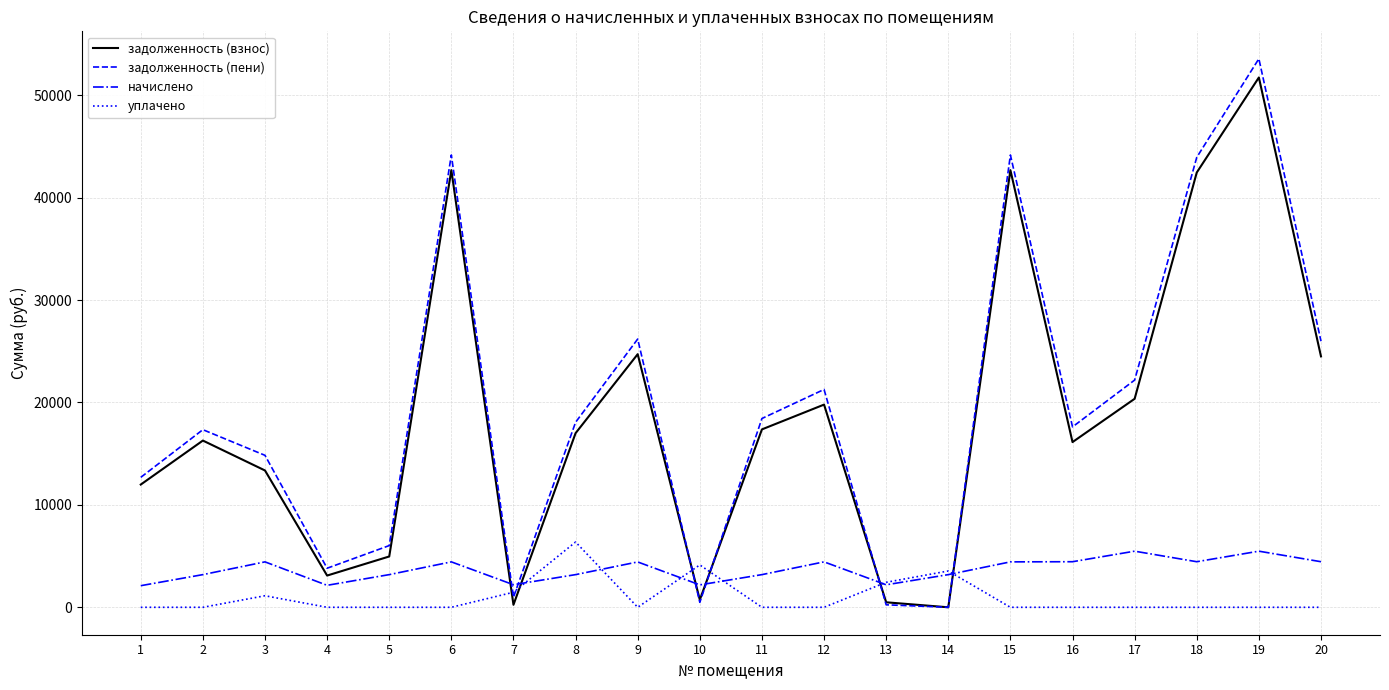

What is the maximum value shown in the chart?

53554.6